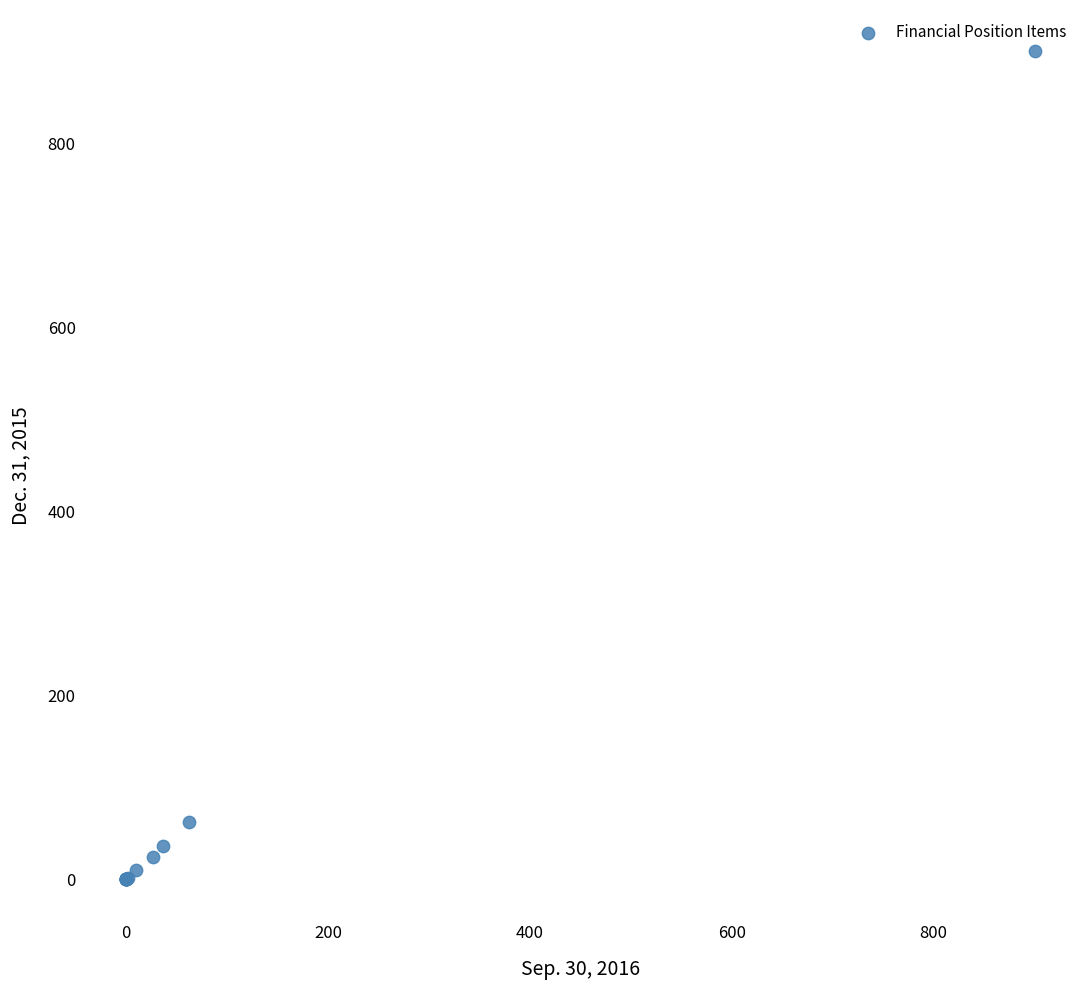

What Y value in the scatter plot is closest to 450?

61.9